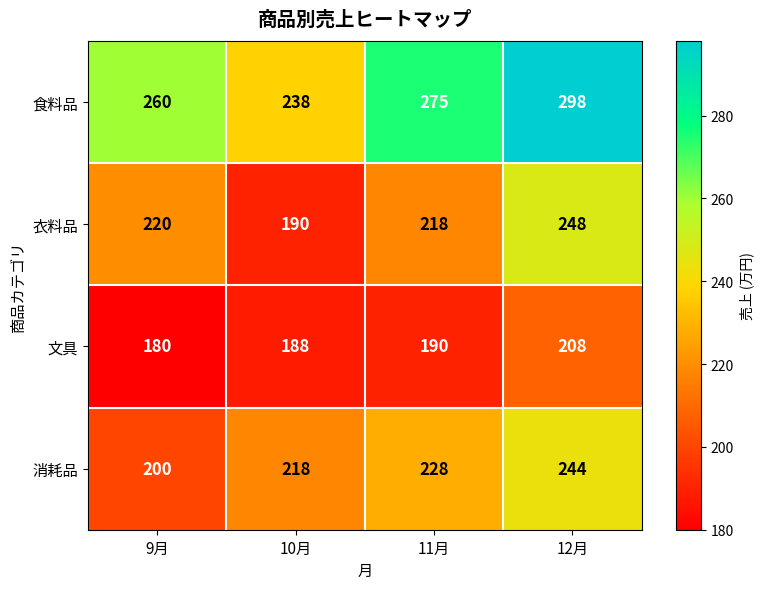

What is the total value across all series at 12月?

998